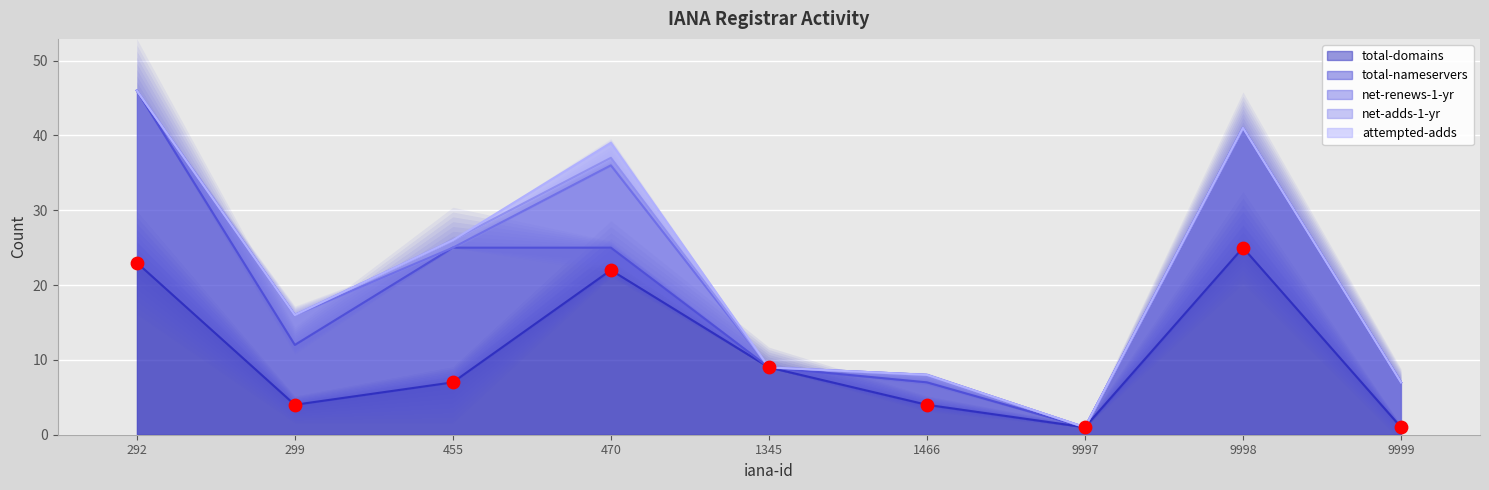

At which category is the sum across all series the highest?

292